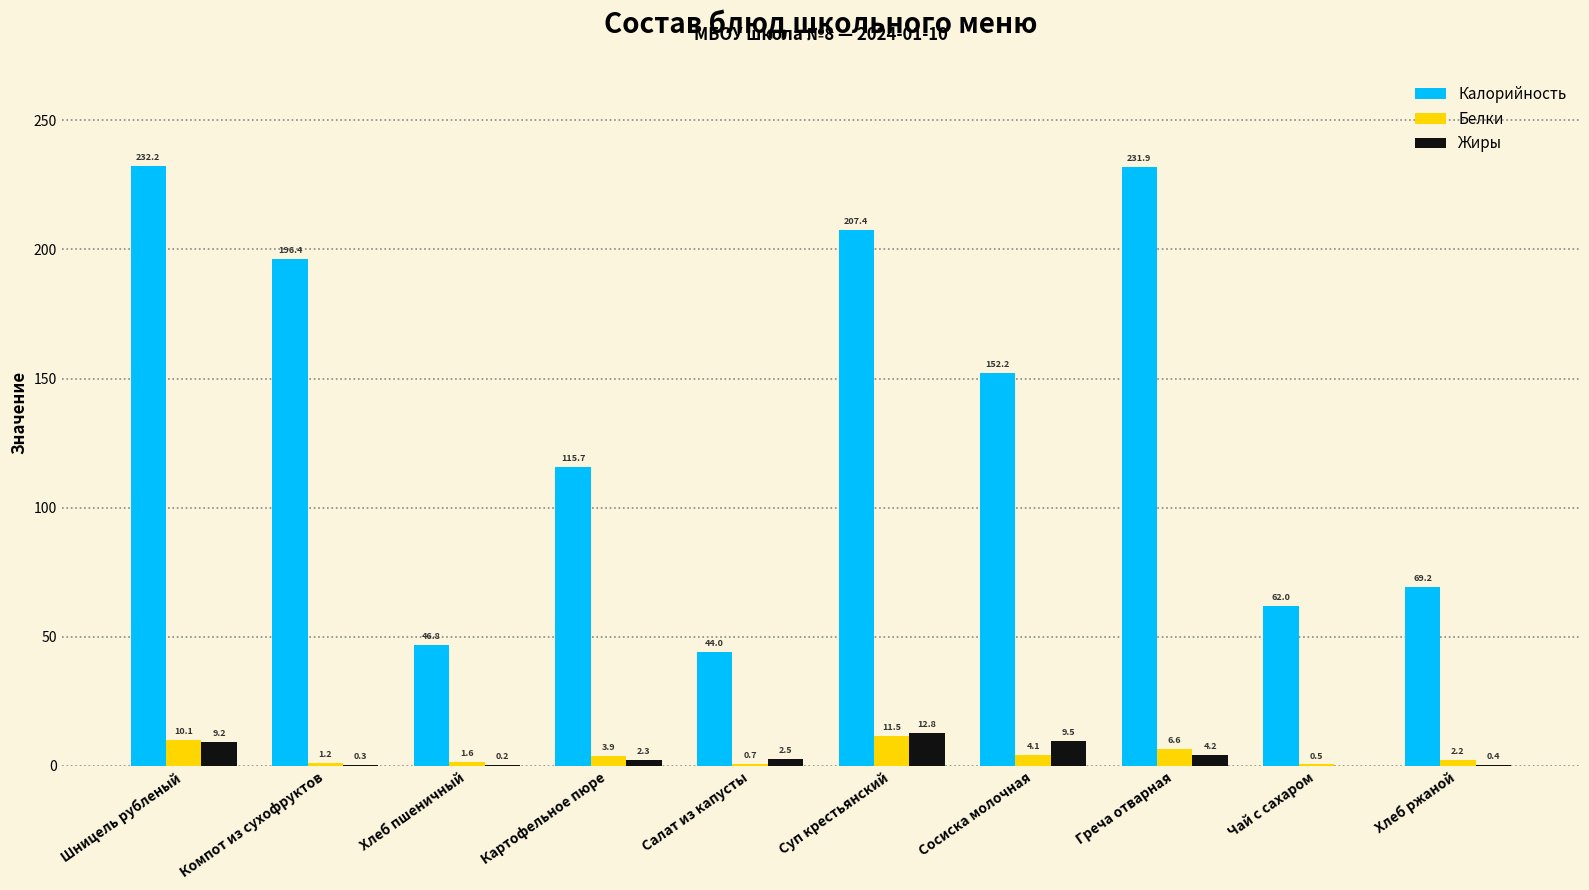

Reading right to left, list all the values displayed in this chart.

Калорийность: Хлеб ржаной=69.2	Чай с сахаром=62.0	Греча отварная=231.9	Сосиска молочная=152.2	Суп крестьянский=207.4	Салат из капусты=44.0	Картофельное пюре=115.7	Хлеб пшеничный=46.8	Компот из сухофруктов=196.4	Шницель рубленый=232.2
Белки: Хлеб ржаной=2.2	Чай с сахаром=0.5	Греча отварная=6.6	Сосиска молочная=4.1	Суп крестьянский=11.5	Салат из капусты=0.7	Картофельное пюре=3.9	Хлеб пшеничный=1.6	Компот из сухофруктов=1.2	Шницель рубленый=10.1
Жиры: Хлеб ржаной=0.4	Чай с сахаром=0.0	Греча отварная=4.2	Сосиска молочная=9.5	Суп крестьянский=12.8	Салат из капусты=2.5	Картофельное пюре=2.3	Хлеб пшеничный=0.2	Компот из сухофруктов=0.3	Шницель рубленый=9.2